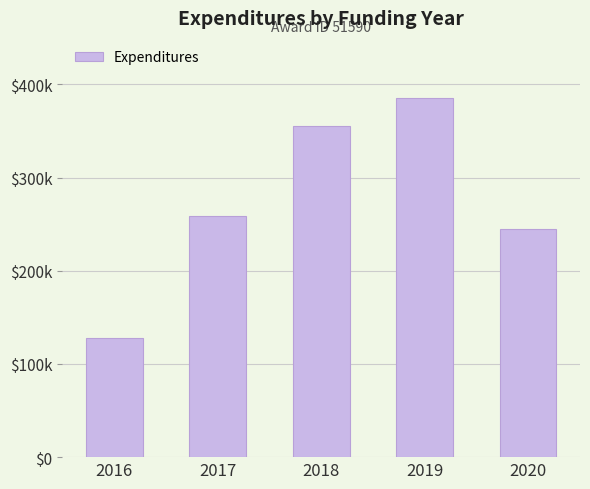

Rank the categories by value from lowest to highest.

2016, 2020, 2017, 2018, 2019